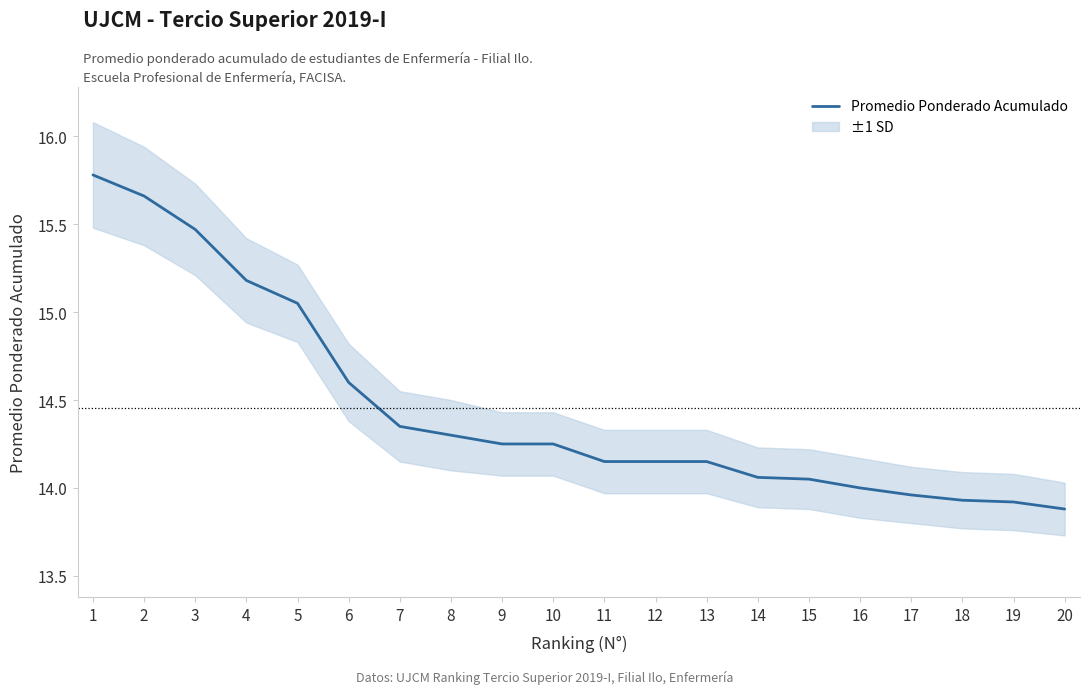

What is the value of the 2nd point from the left?

15.7